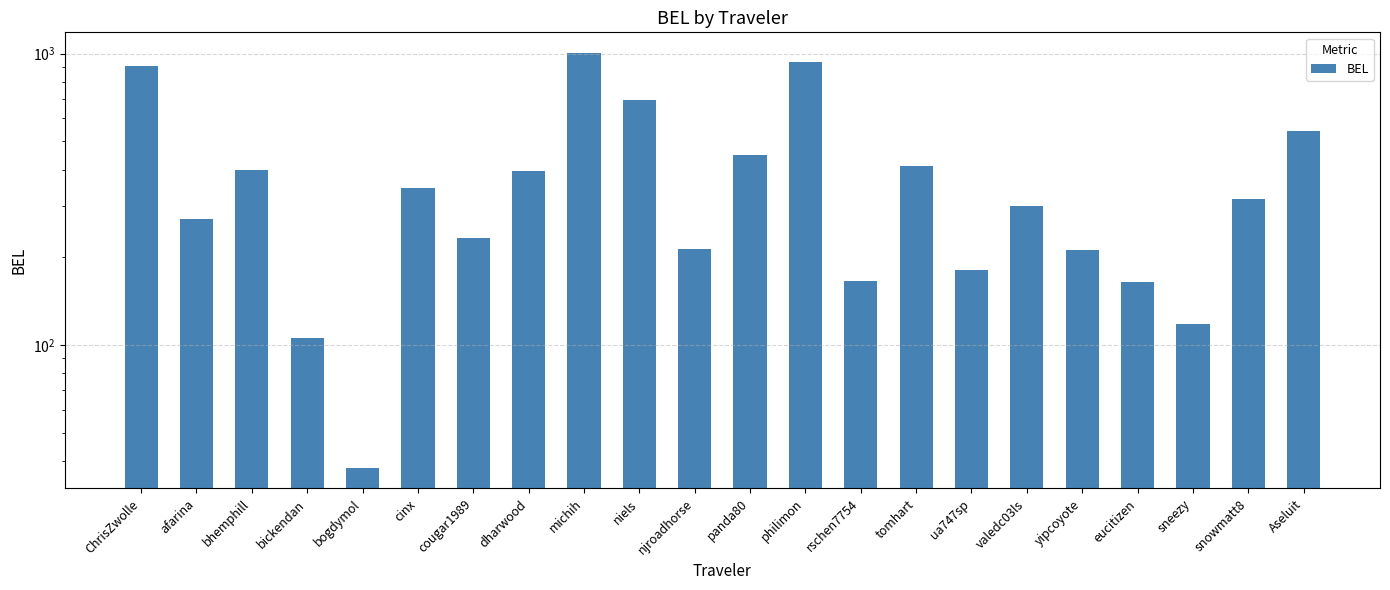

Reading left to right, what are all the values shown in this chart?

909.3	270.4	397.3	105.6	37.9	344.9	232.9	394.5	1004.2	693.5	213.7	448.8	934.7	166.2	409.8	180.6	300.4	211.7	164.7	117.8	316.9	544.3